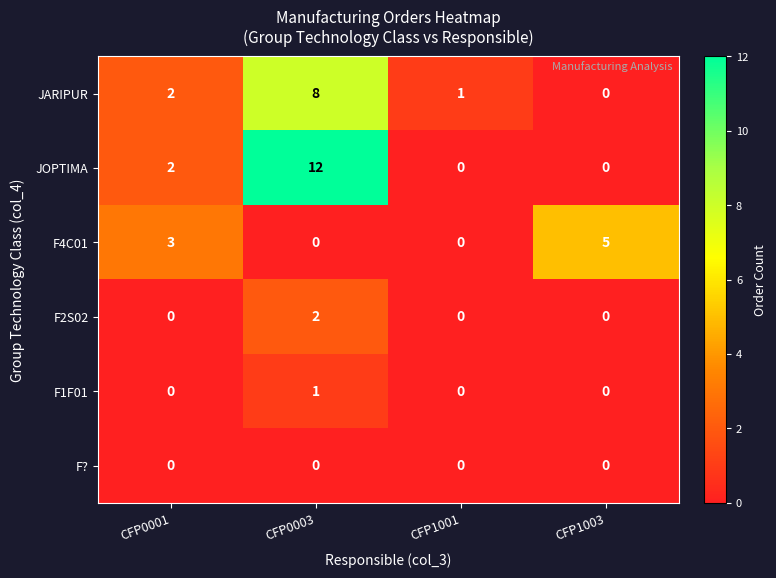

The F2S02 series shows 3 at CFP0003. True or false?

False